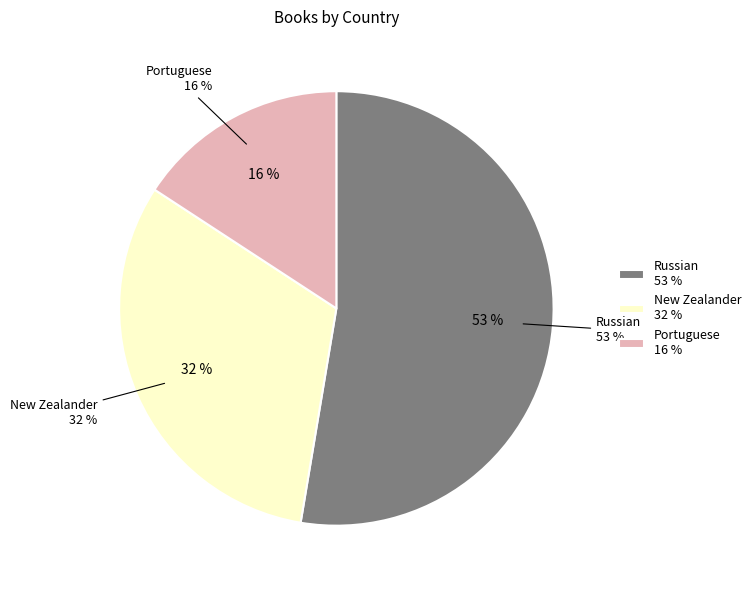

What is the change in value from New Zealander to Portuguese?

-9